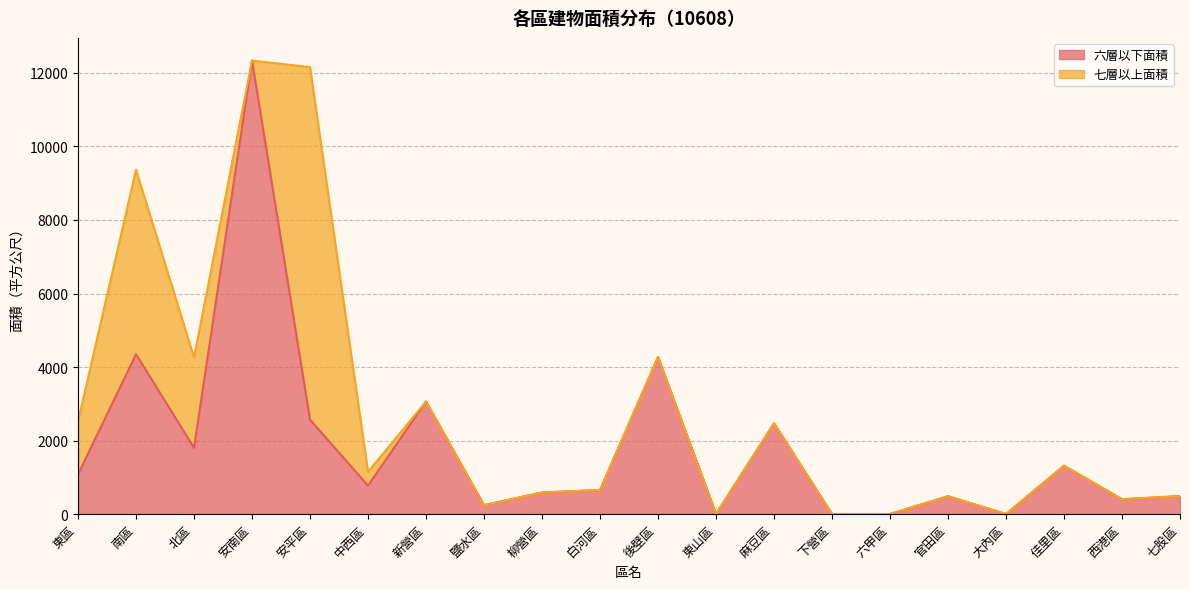

The value at 白河區 is 203.6. True or false?

False